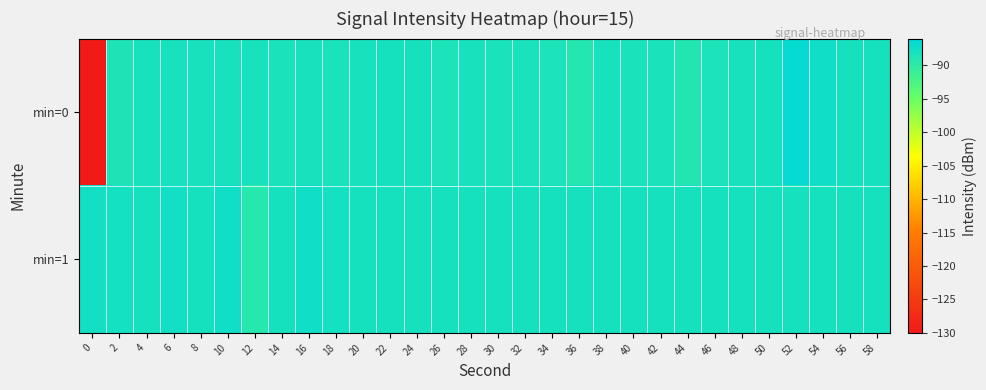

At which category does the chart reach its peak across all series?

52